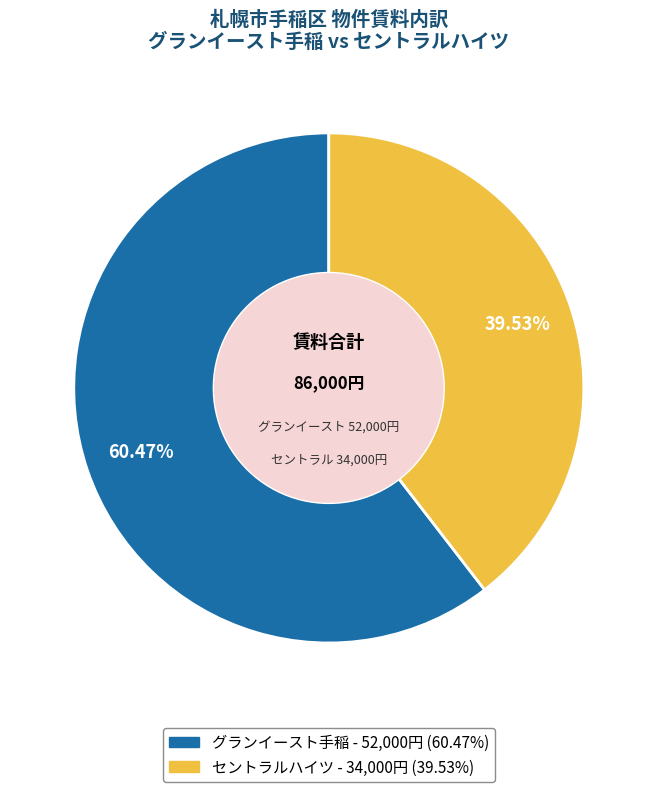

To the nearest percent, what portion does セントラルハイツ represent?

40%